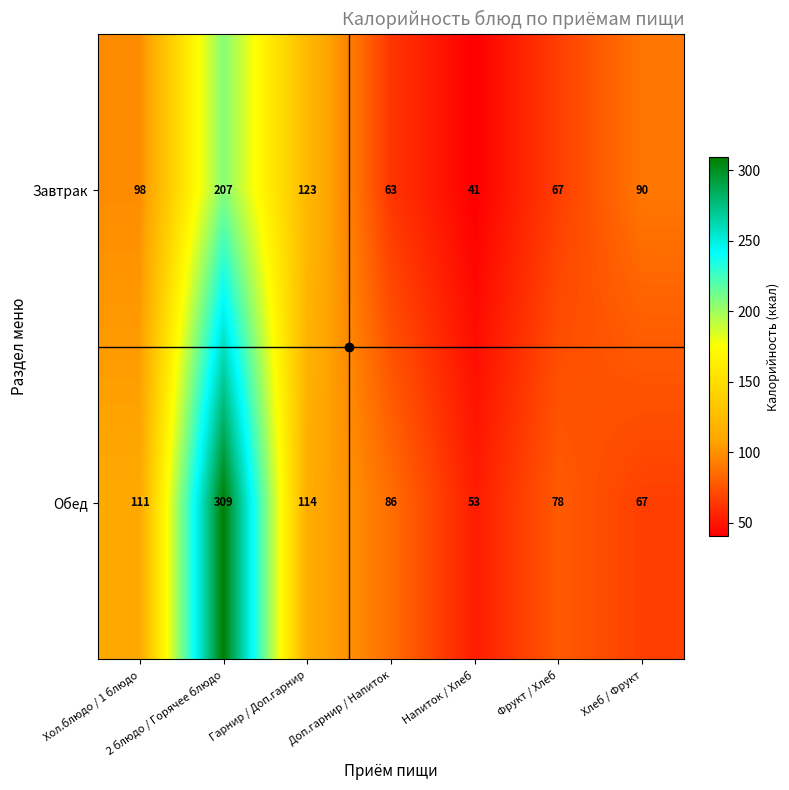

What is the total value across all series at Хлеб / Фрукт?

157